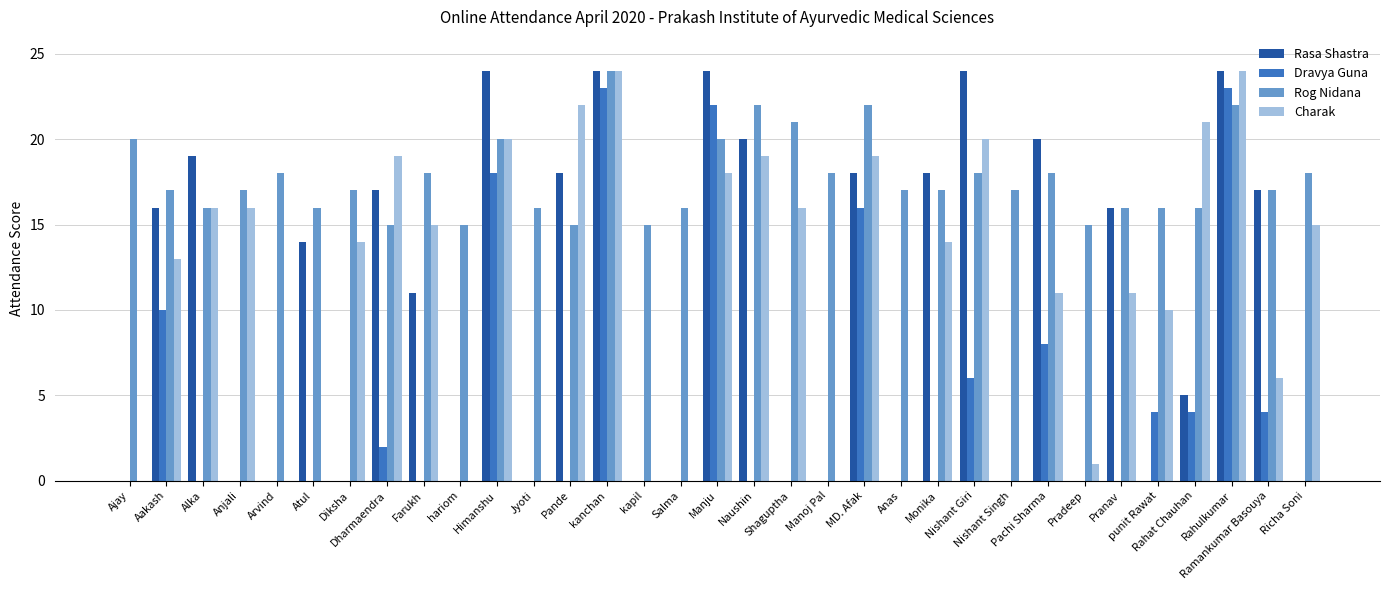

What is the total value across all series at Naushin?

61